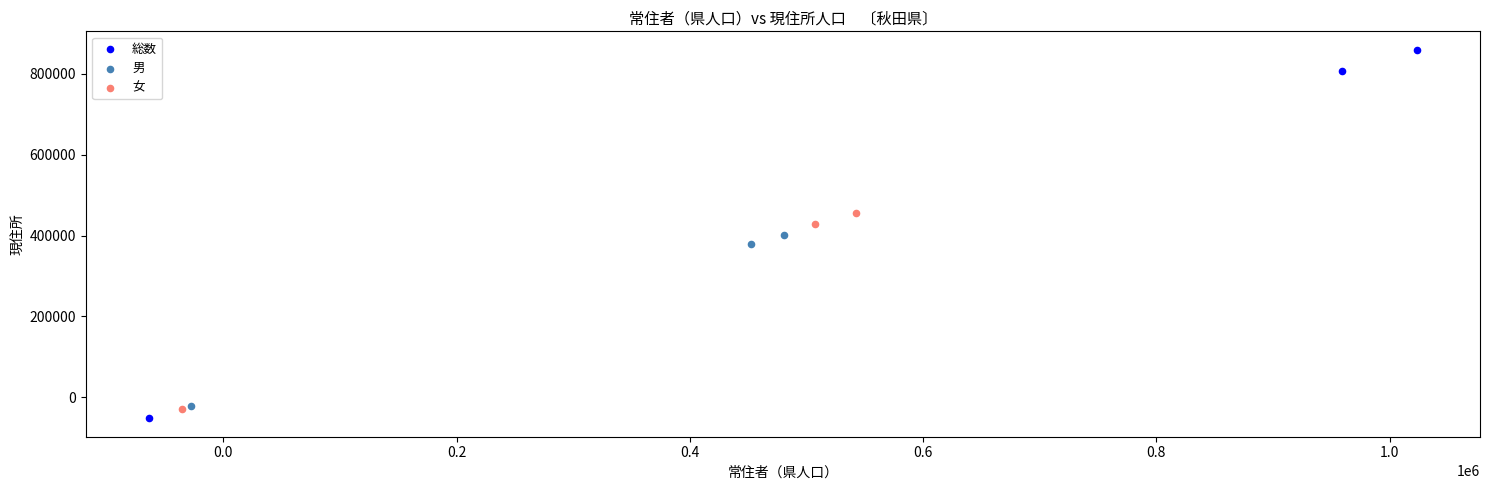

Which series reaches the minimum Y coordinate?

総数